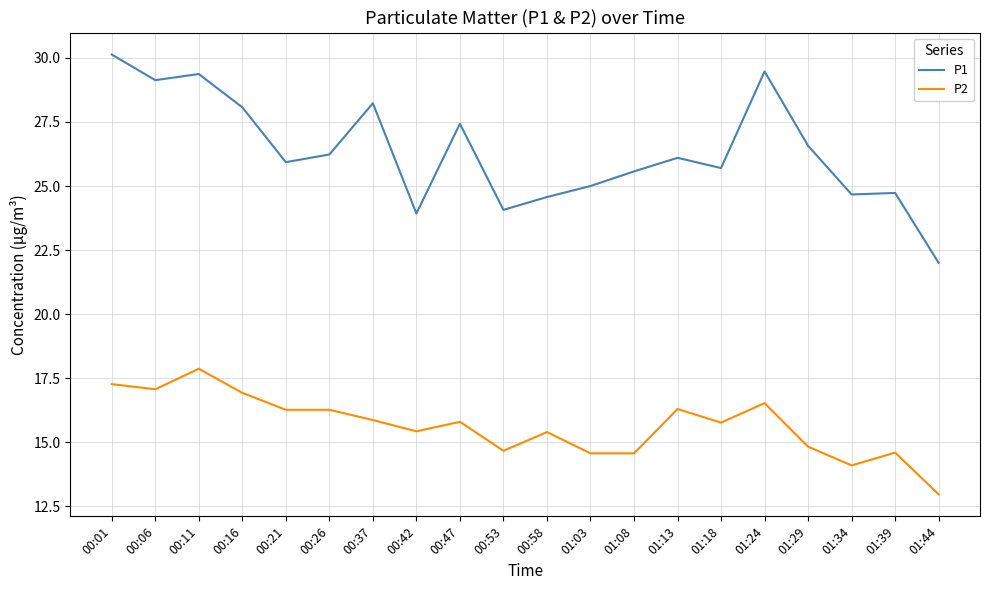

What position from the left is 01:03?

12